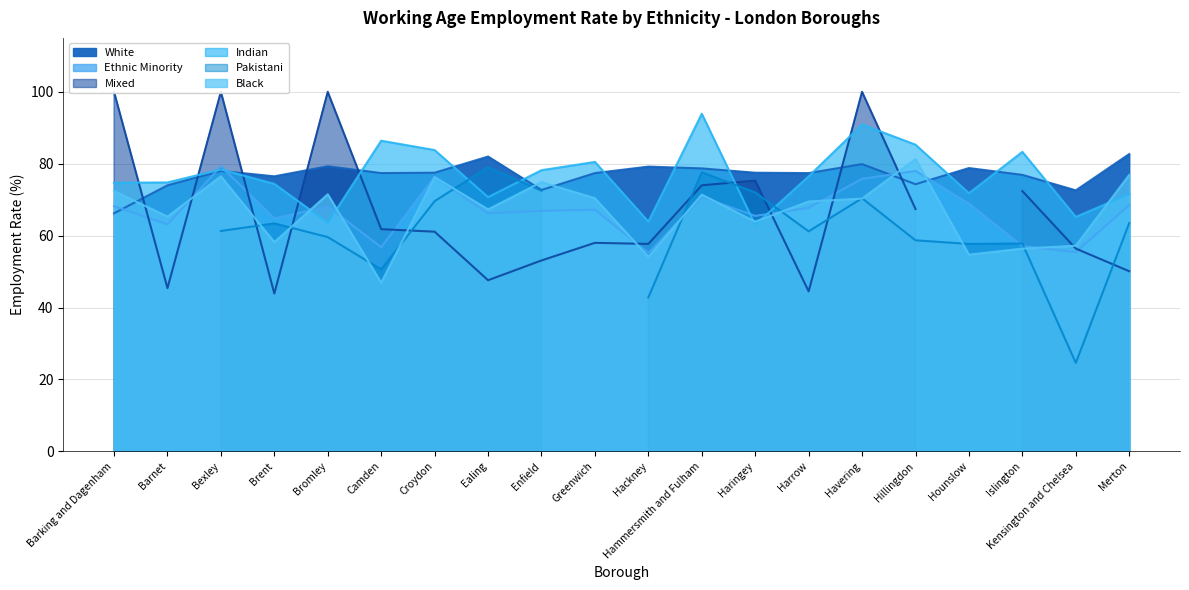

What is the spread (max minus min) of values at Enfield?

11.3